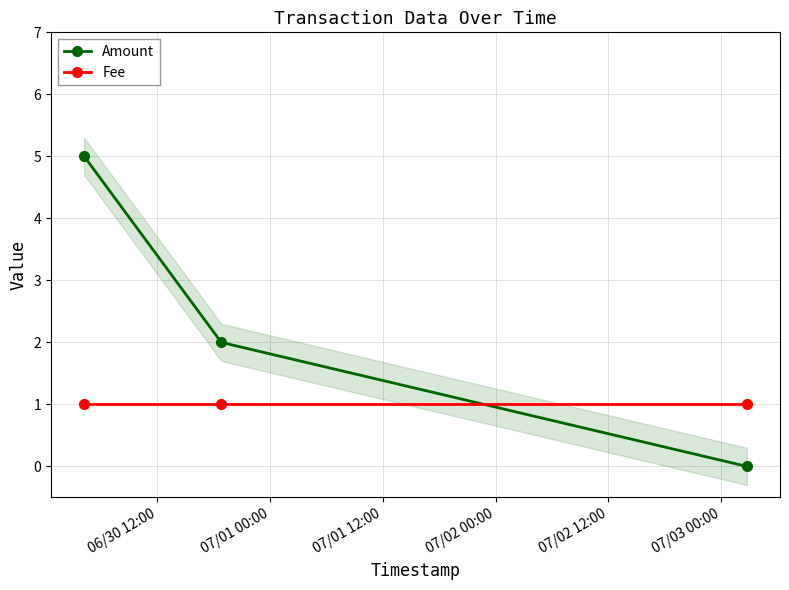

What is the value of the Fee point at the 3rd from the left?

1